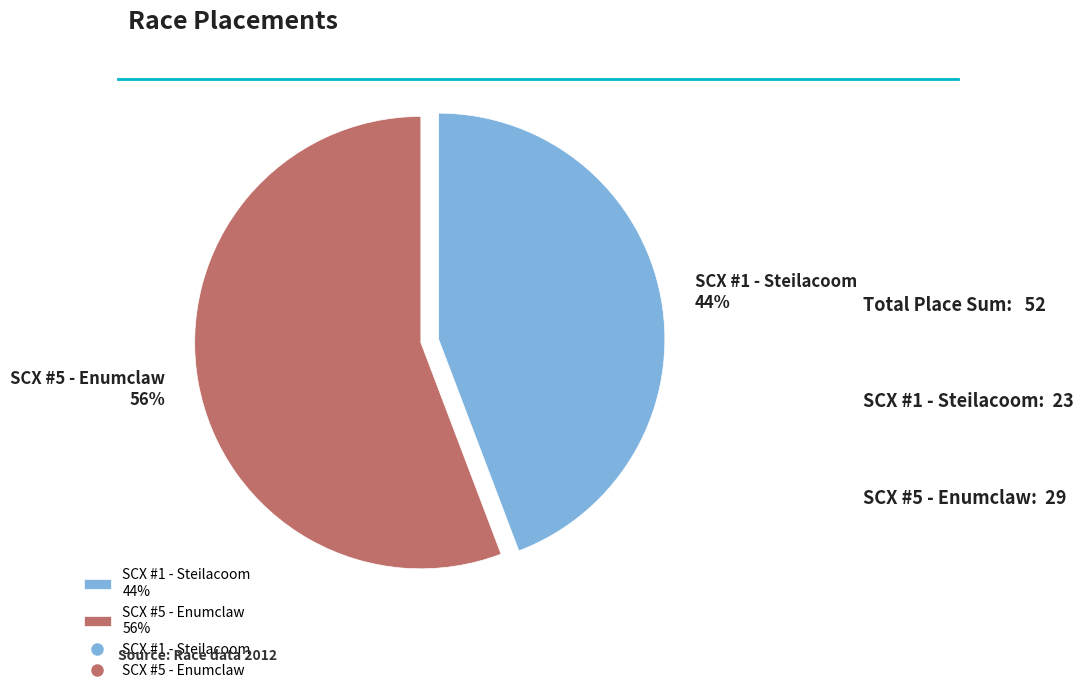

To the nearest percent, what portion does SCX #5 - Enumclaw represent?

56%